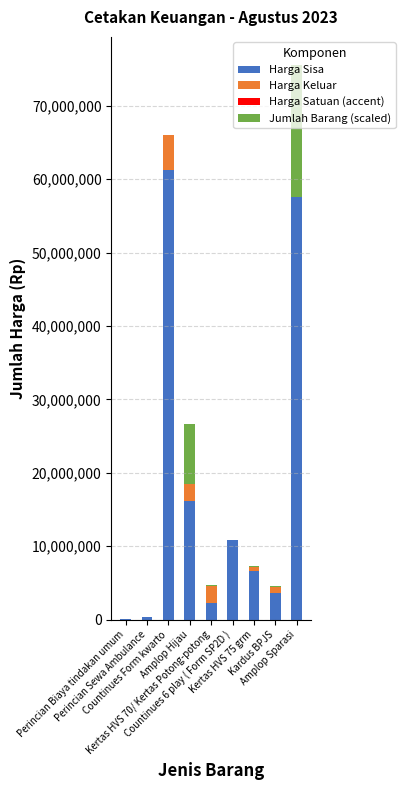

How many series are shown in this chart?

4